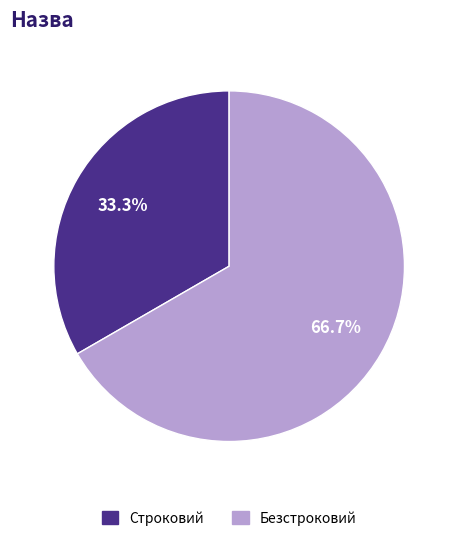

Is there any slice that represents more than half of the pie?

Yes